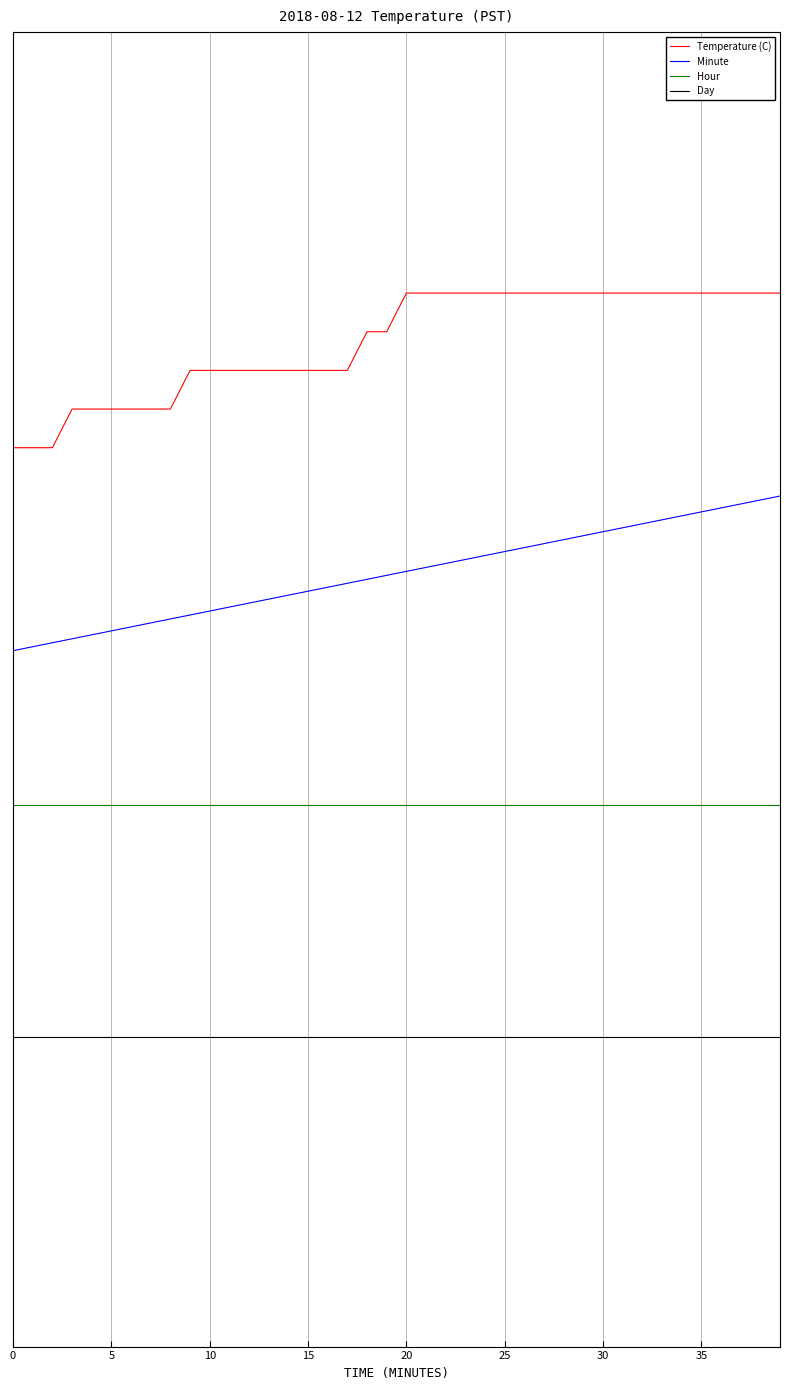

What are all the series names shown in the legend?

Temperature (C), Minute, Hour, Day